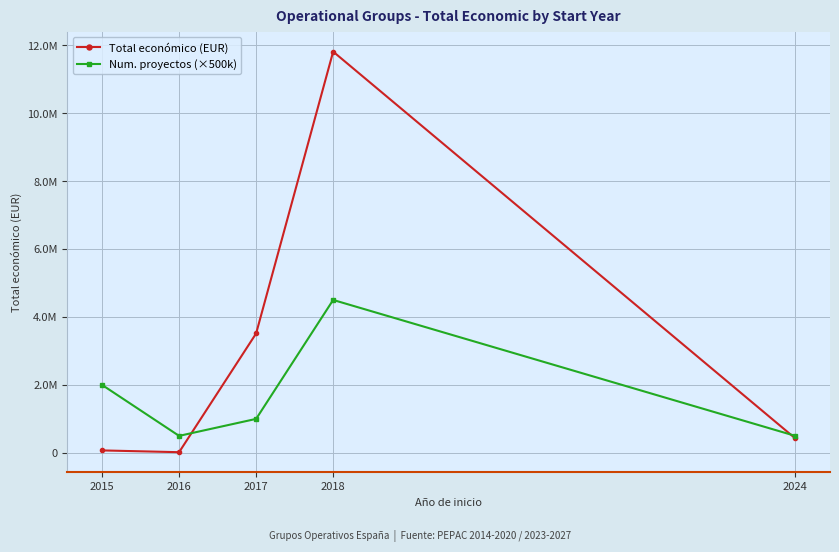

Which series has the widest spread of values?

Total económico (EUR)